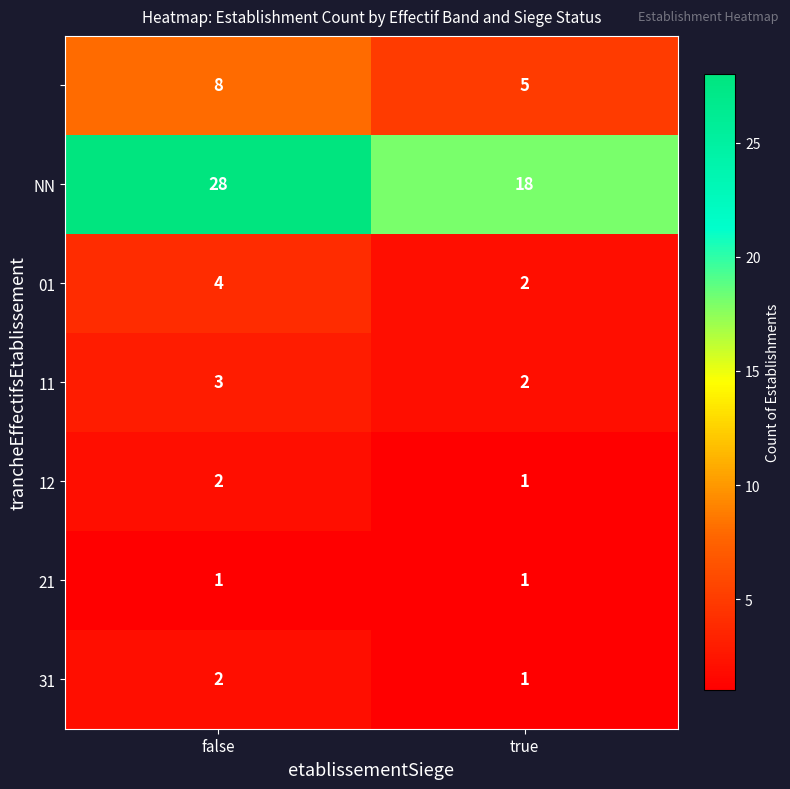

What is the maximum value shown in the chart?

28